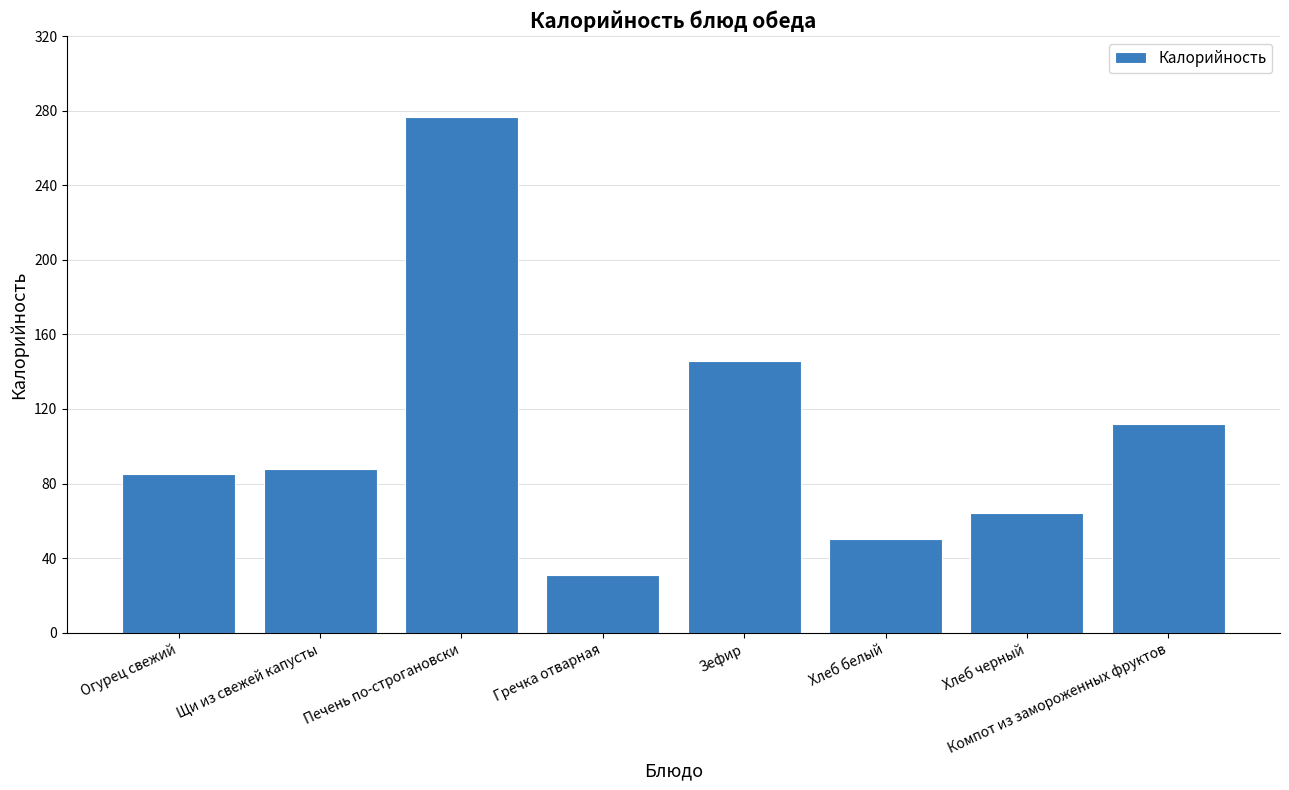

Which has a higher value, Зефир or Хлеб черный?

Зефир